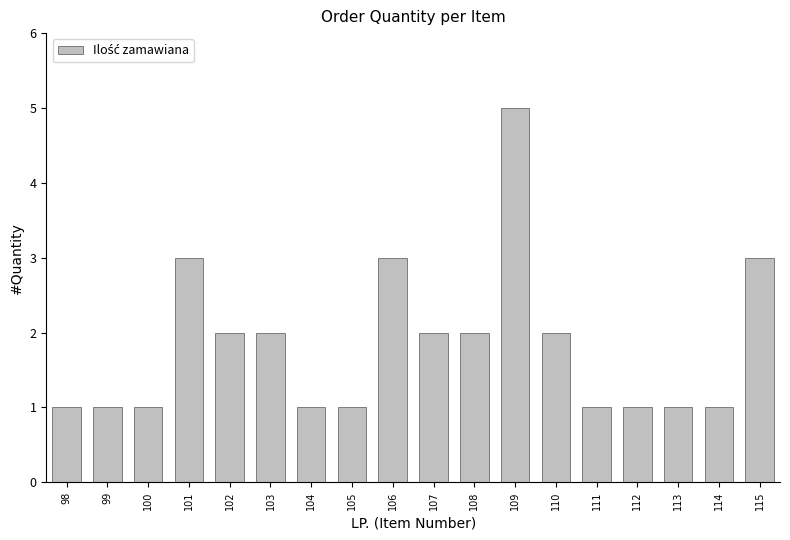

What is the average value?

2